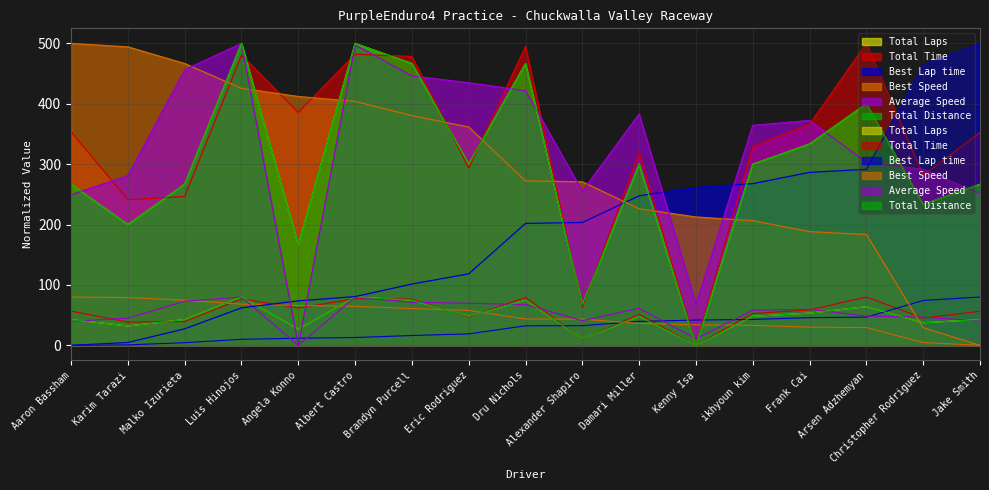

What is the difference between the second highest and minimum values in the Total Distance series?

500.0